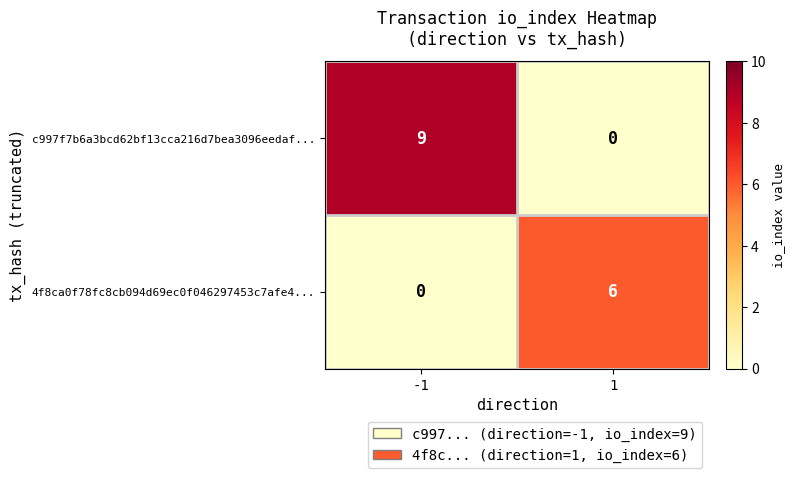

At which category is the sum across all series the highest?

-1